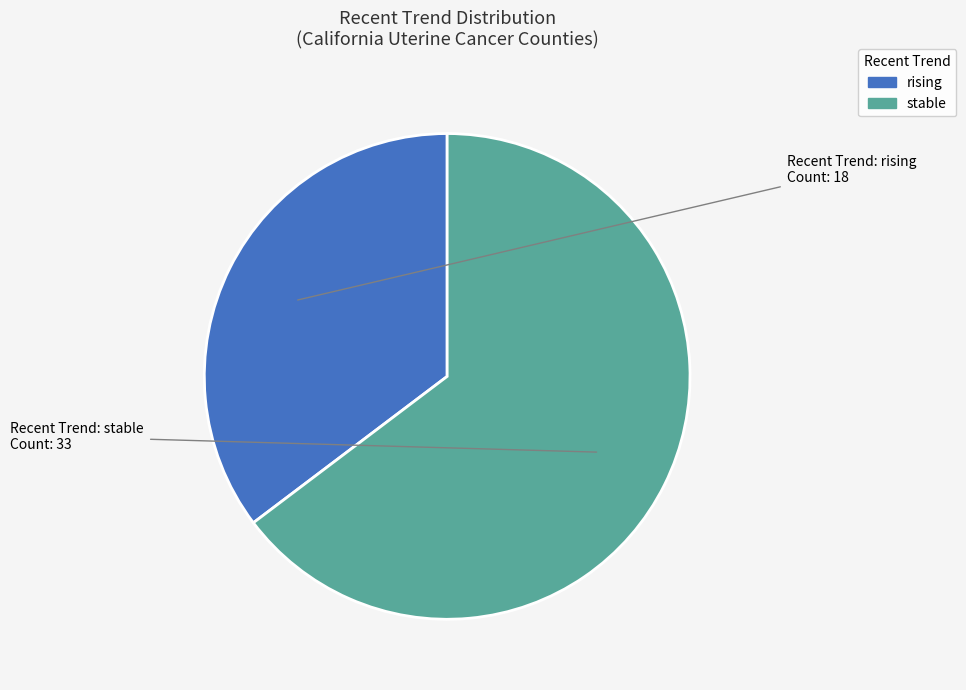

Approximately how many times larger is the value at rising compared to stable?

0.5